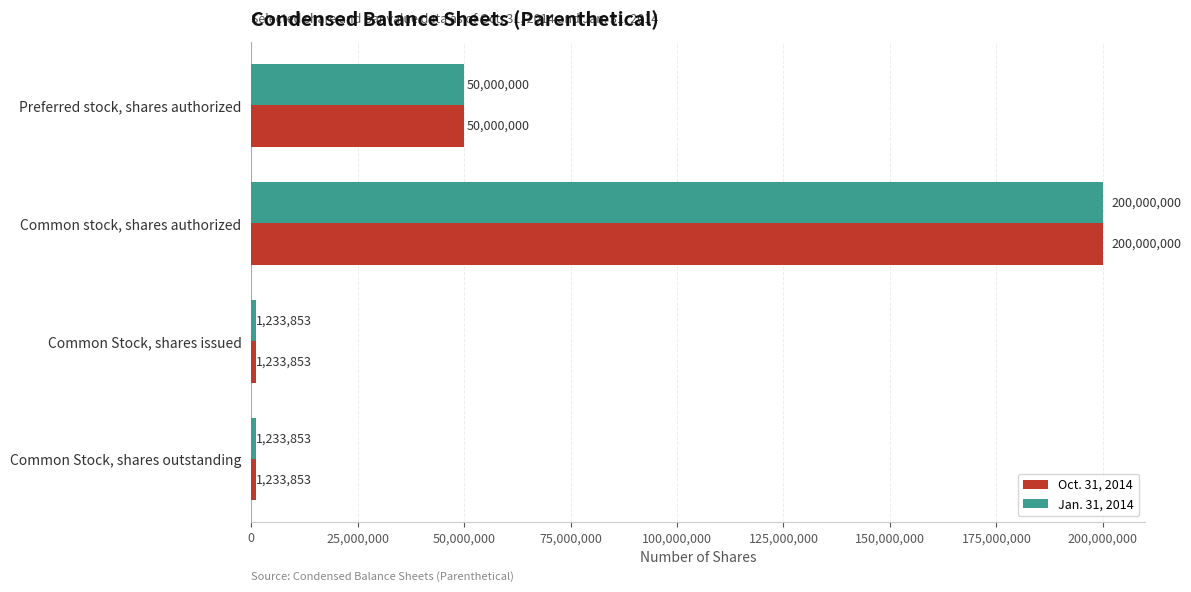

What is the total value across all series at Preferred stock, shares authorized?

100000000